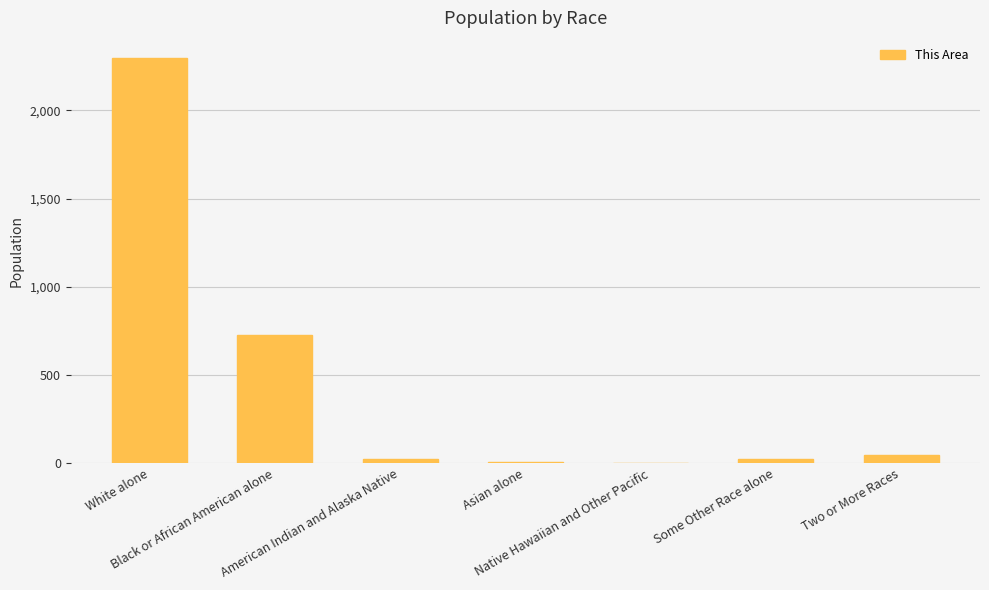

What is the average value?

447